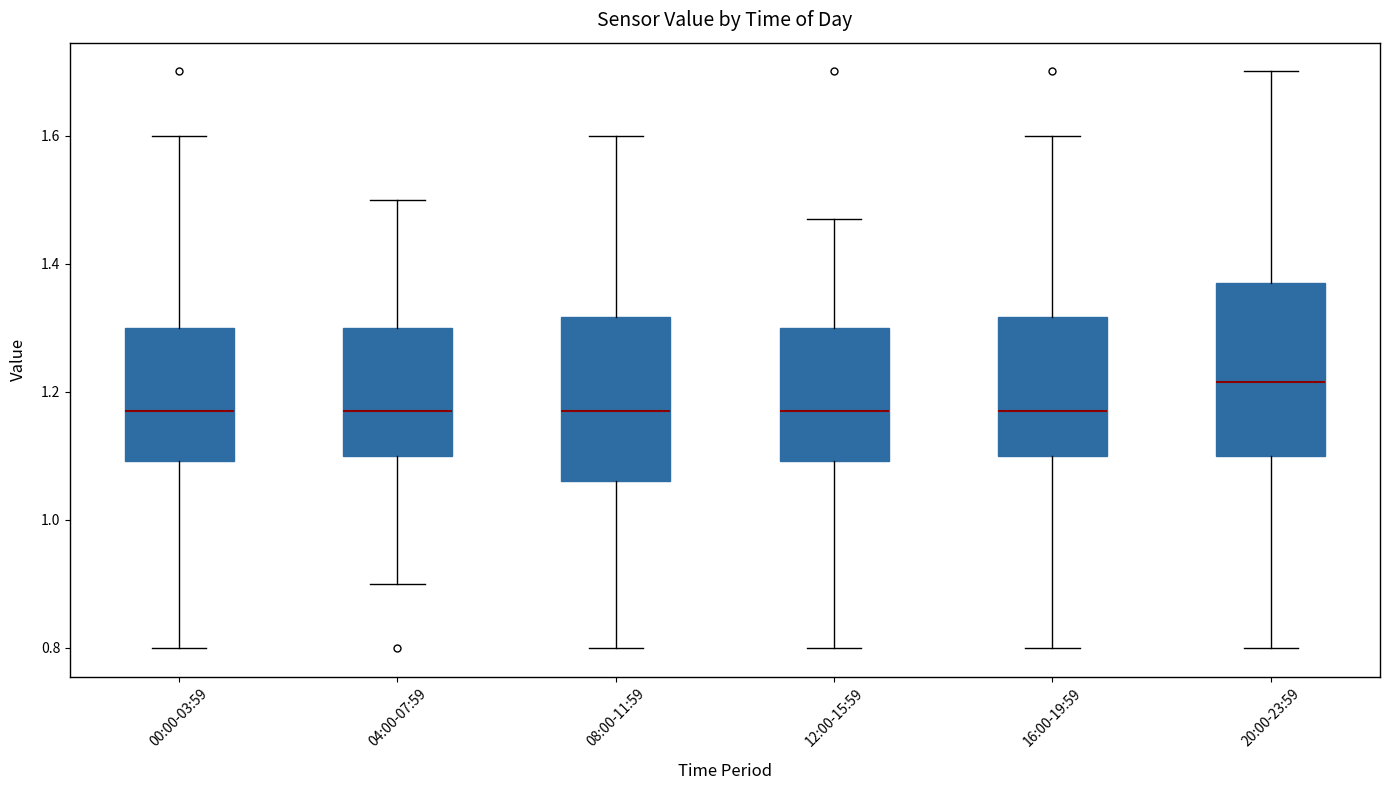

Reading left to right, read every box against the y-axis: the position of its median line, the range the box covers, and the ends of its whiskers. The values are not printed on the chart, so give them approximately, as read against the axis.

00:00-03:59: median 1.18, box 1.10 to 1.30, whiskers 0.80 to 1.60
04:00-07:59: median 1.18, box 1.10 to 1.30, whiskers 0.90 to 1.50
08:00-11:59: median 1.18, box 1.06 to 1.32, whiskers 0.80 to 1.60
12:00-15:59: median 1.18, box 1.10 to 1.30, whiskers 0.80 to 1.48
16:00-19:59: median 1.18, box 1.10 to 1.32, whiskers 0.80 to 1.60
20:00-23:59: median 1.22, box 1.10 to 1.38, whiskers 0.80 to 1.70